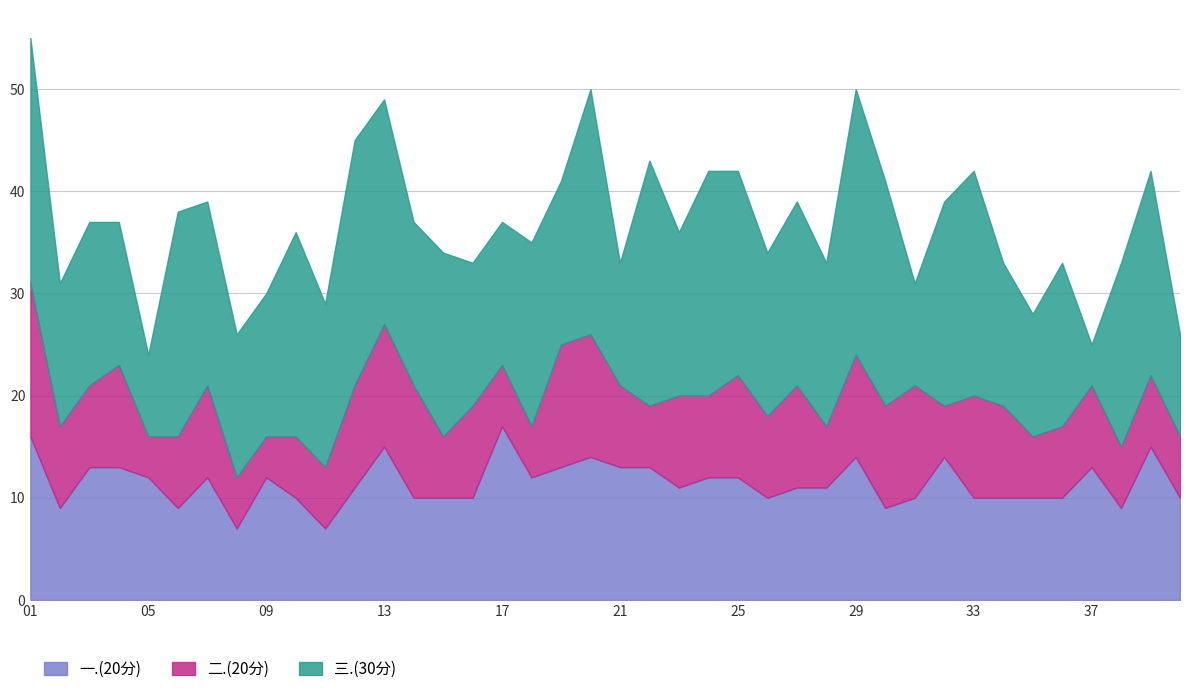

What is the minimum value for 三.(30分)?

4